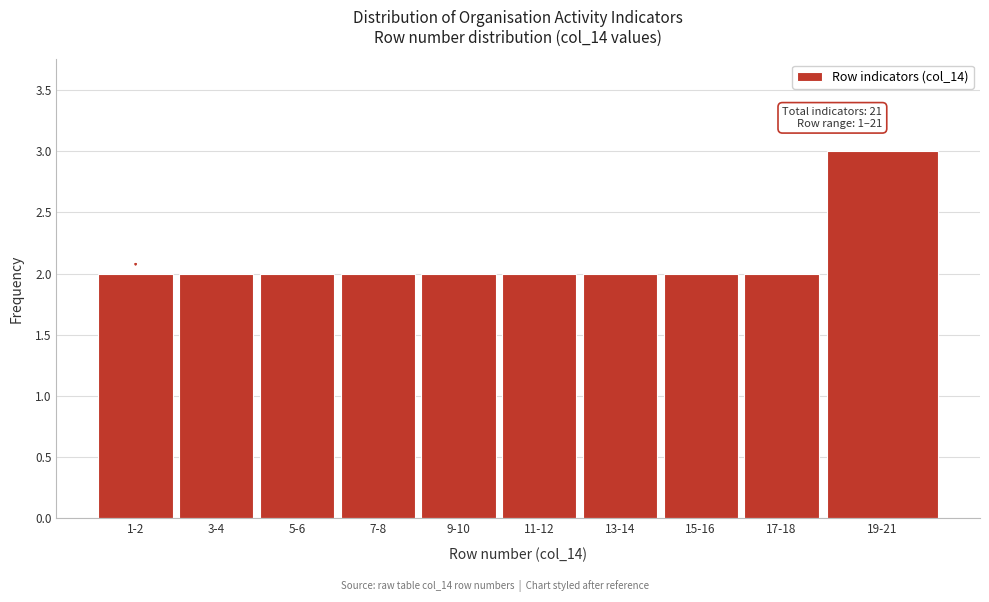

Reading left to right, transcribe all the data shown in this chart.

1-2=2	3-4=2	5-6=2	7-8=2	9-10=2	11-12=2	13-14=2	15-16=2	17-18=2	19-21=3